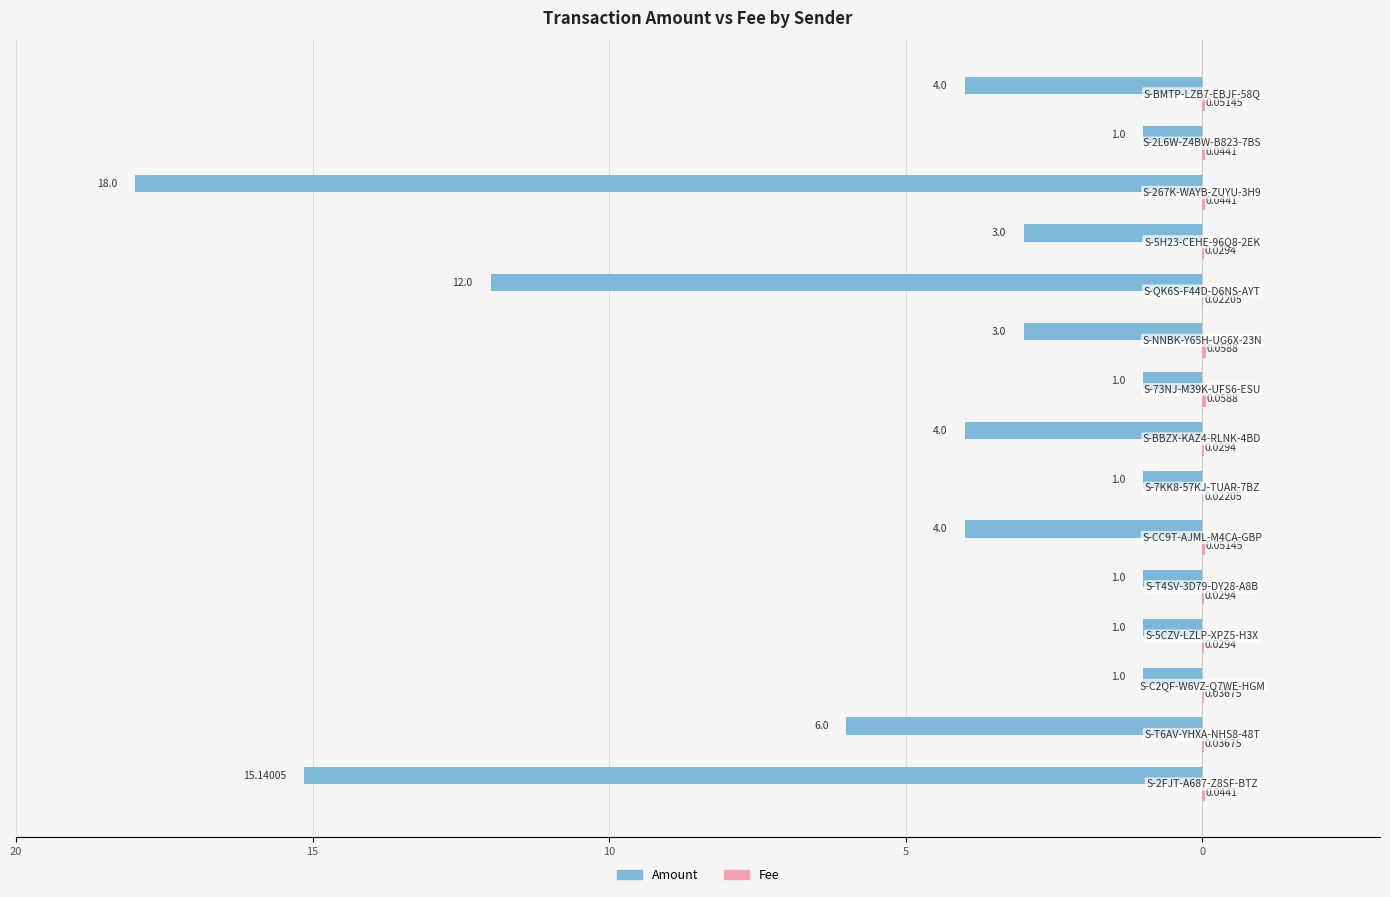

How many groups of bars are there?

15